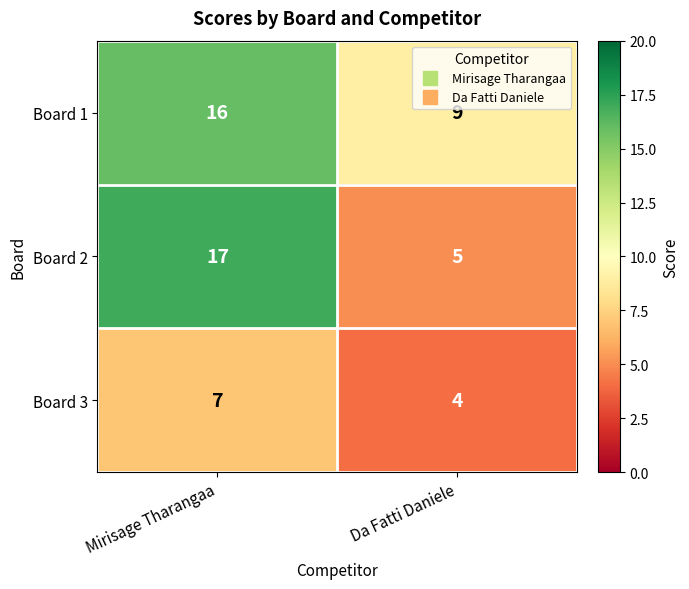

At how many categories does at least one series exceed 8?

2